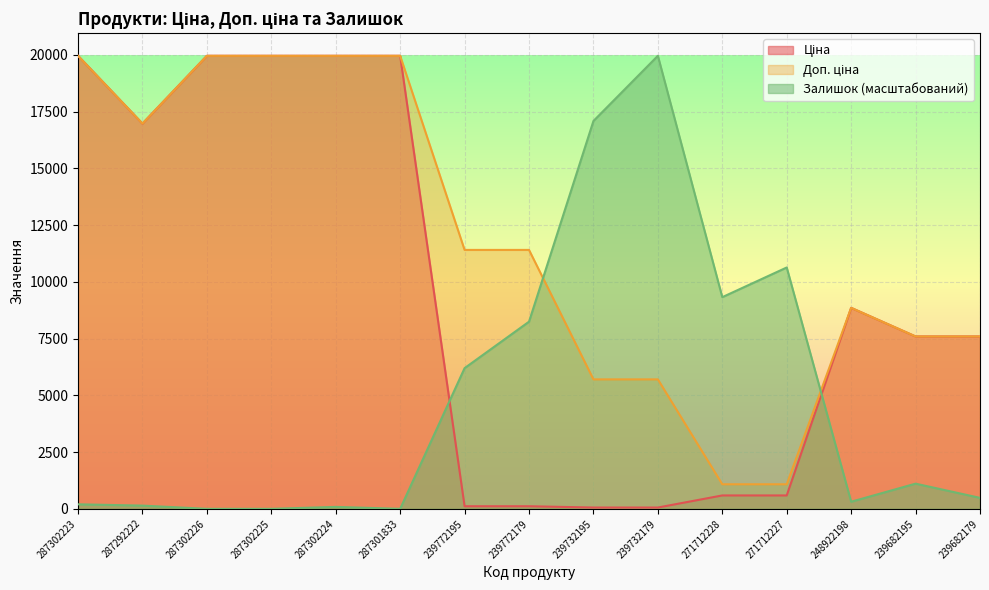

How many interior local peaks does the Доп. ціна series have?

1